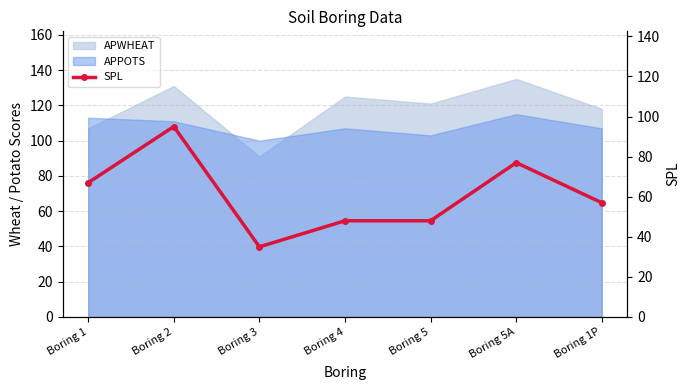

Count the number of categories in the chart.

7